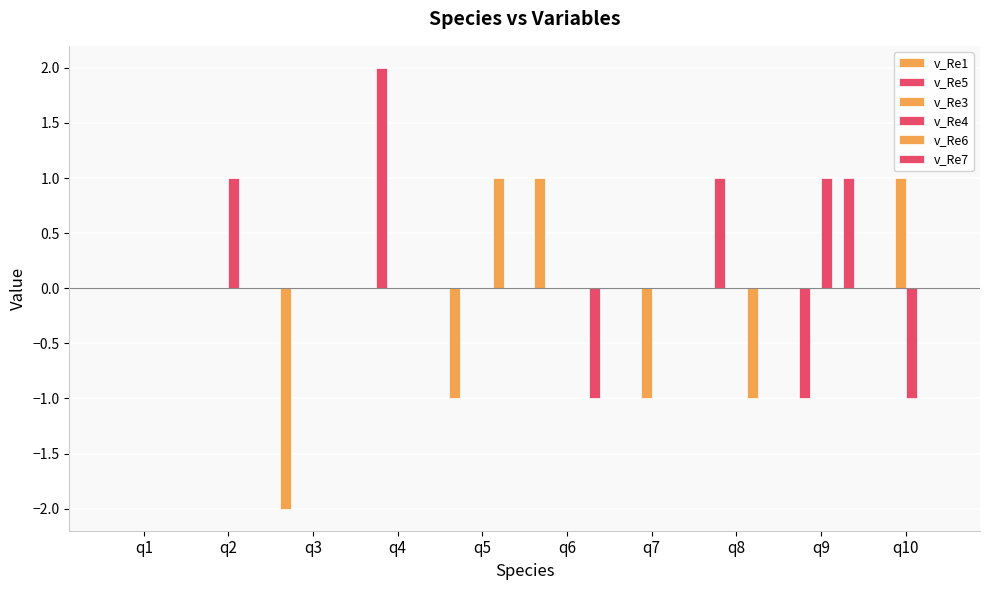

Does the chart contain stacked bars?

No